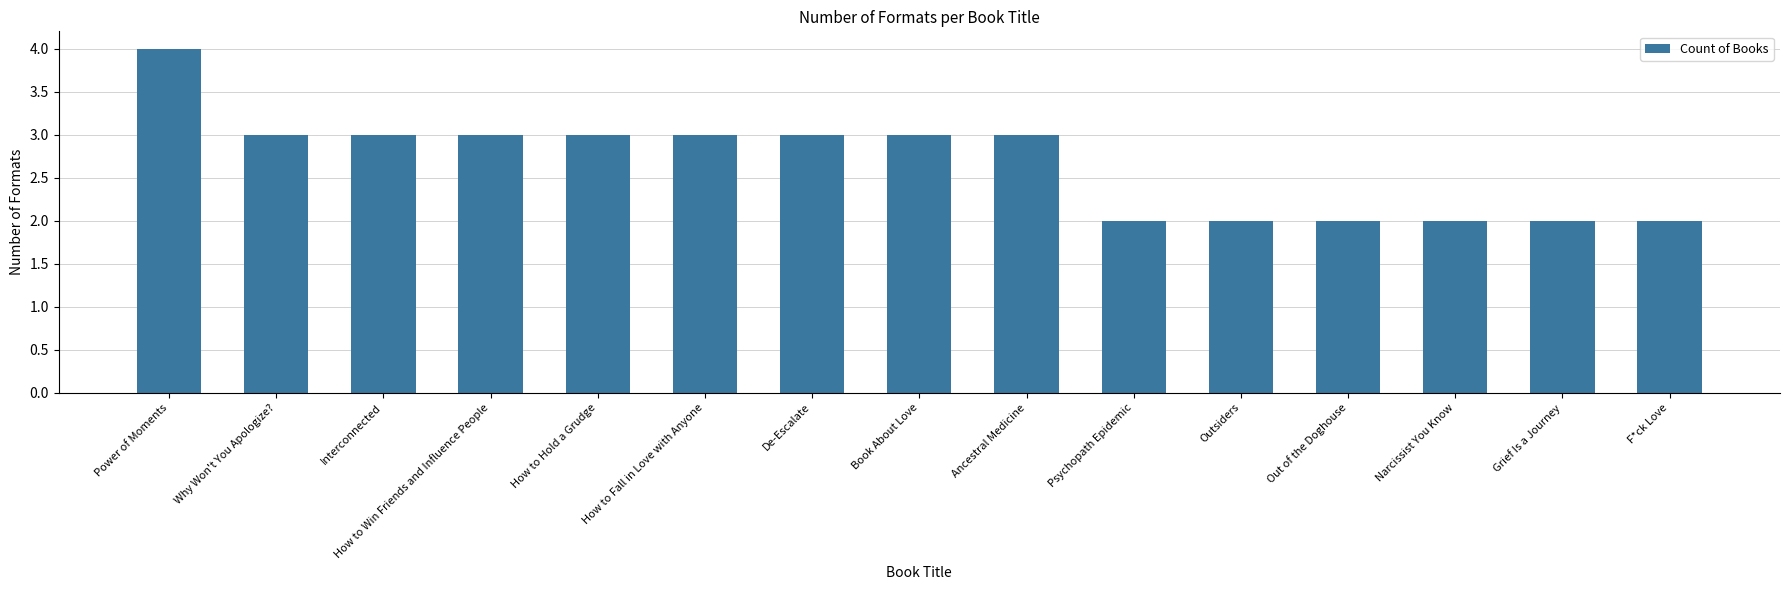

What is the value of the 8th bar from the left?

3